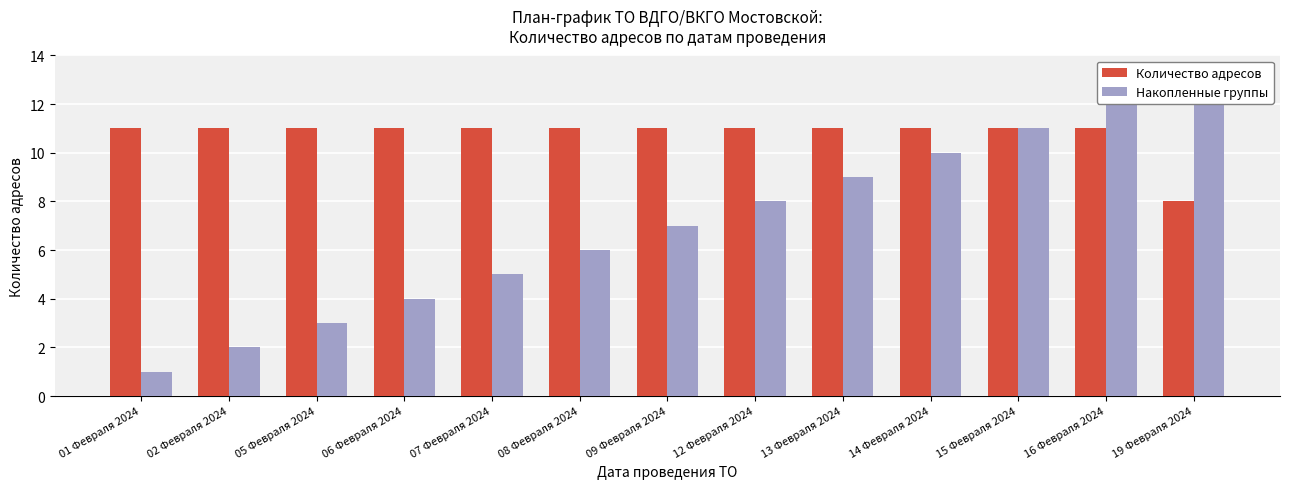

How many bars are there in total?

26